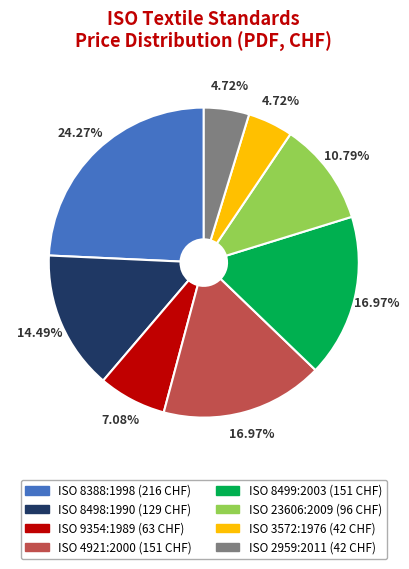

What is the total percentage of ISO 8499:2003 and ISO 2959:2011?

21.7%